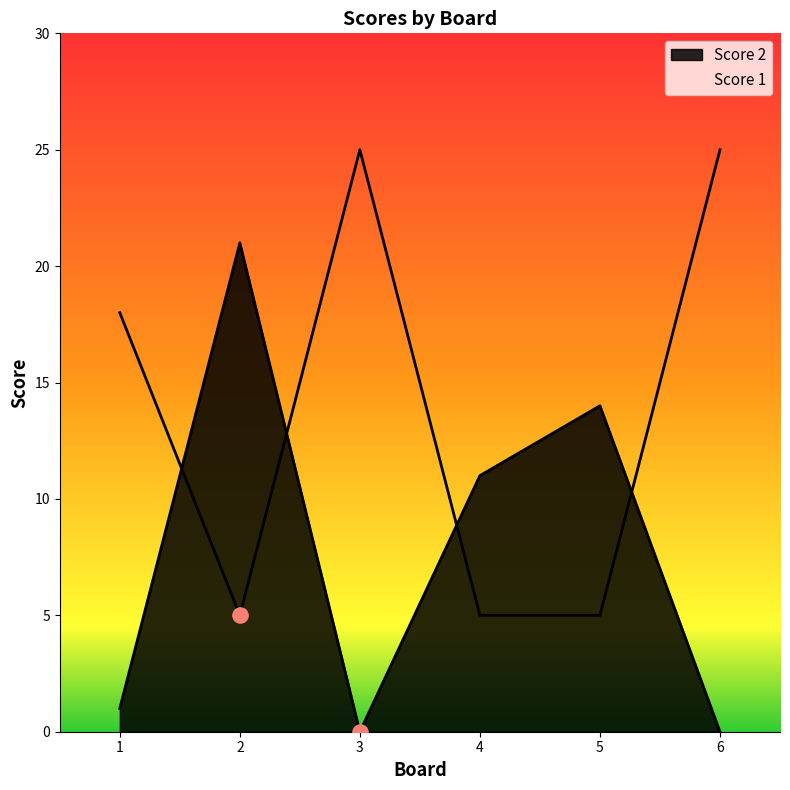

Which series contains the lowest Y value?

Score 2